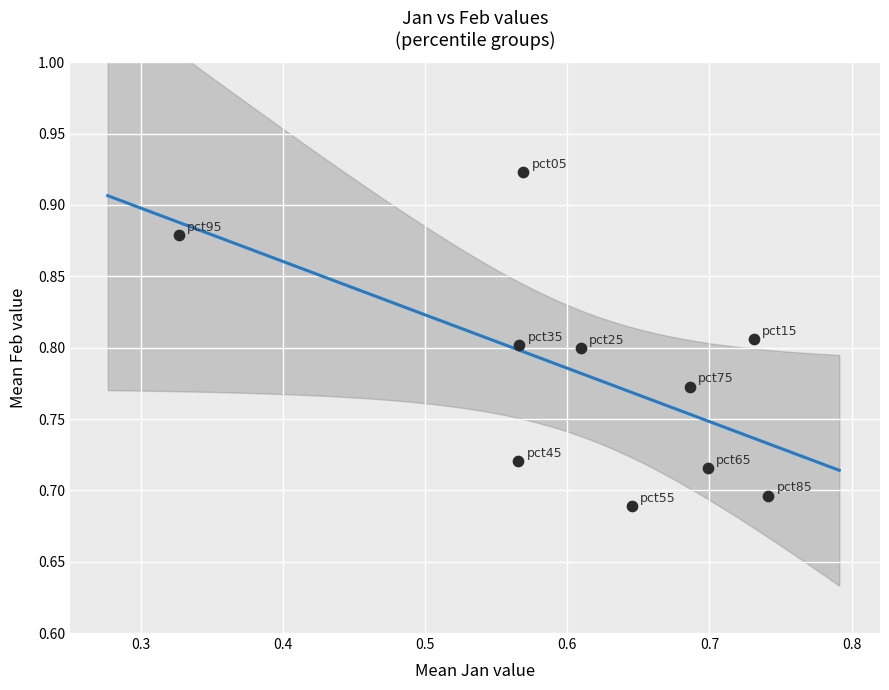

What is the range of X values (max minus min)?

0.4